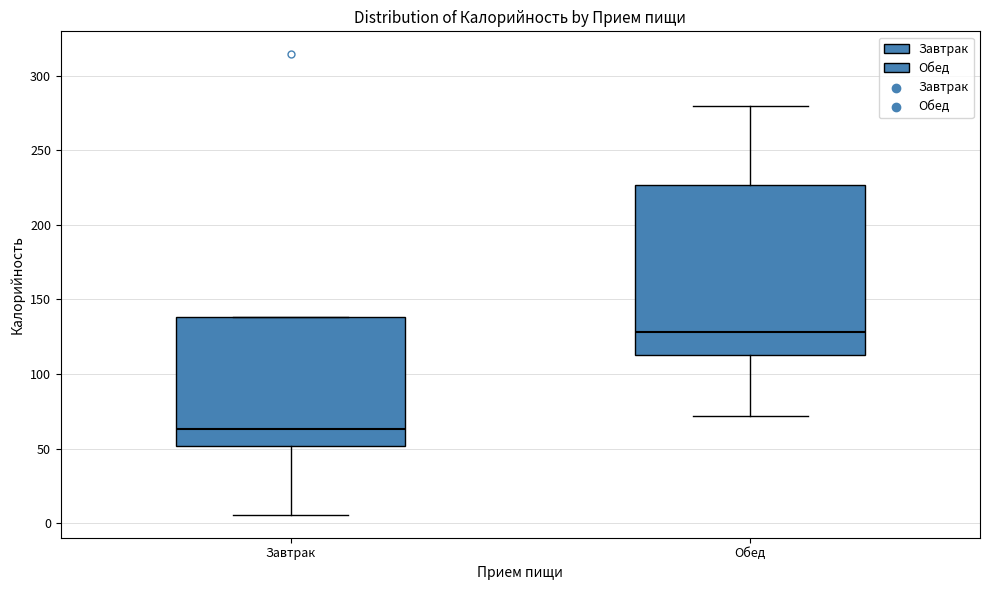

Where does the lower whisker of the box for Обед end on the y-axis? The values are not printed on the chart, so give them approximately, as read against the axis.

70